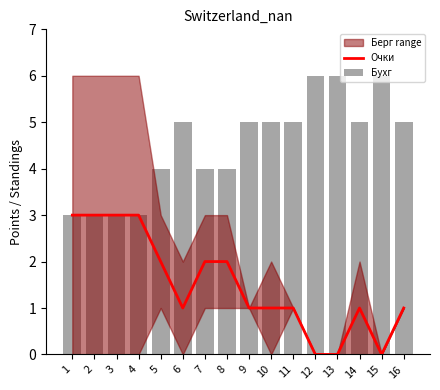

What is the spread (max minus min) of values at 9?

4